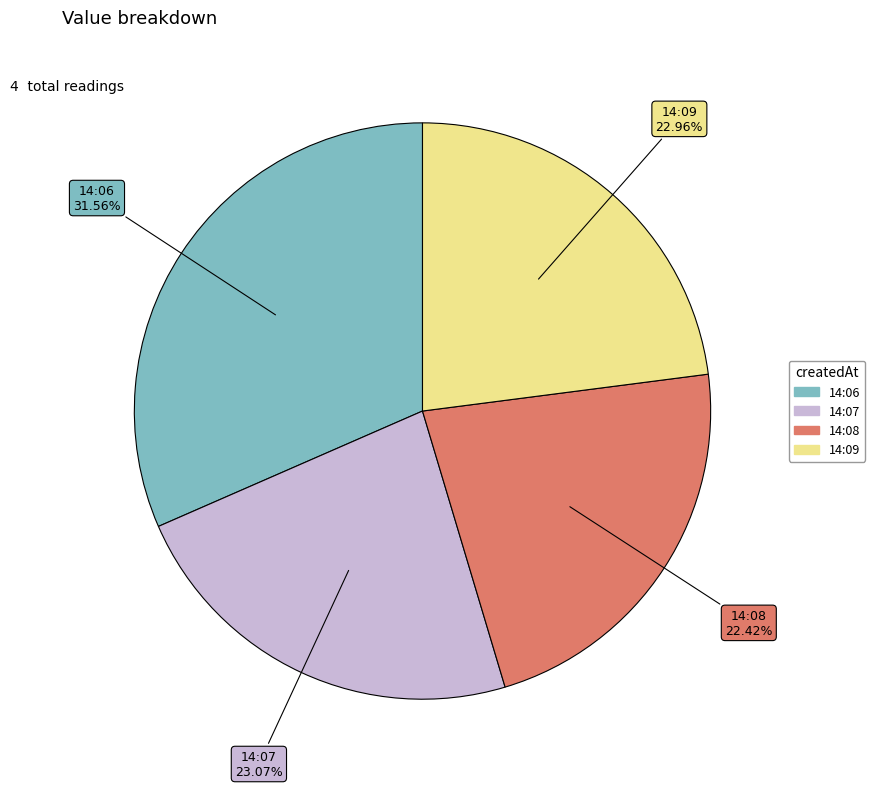

Which has a higher value, 14:06 or 14:07?

14:06